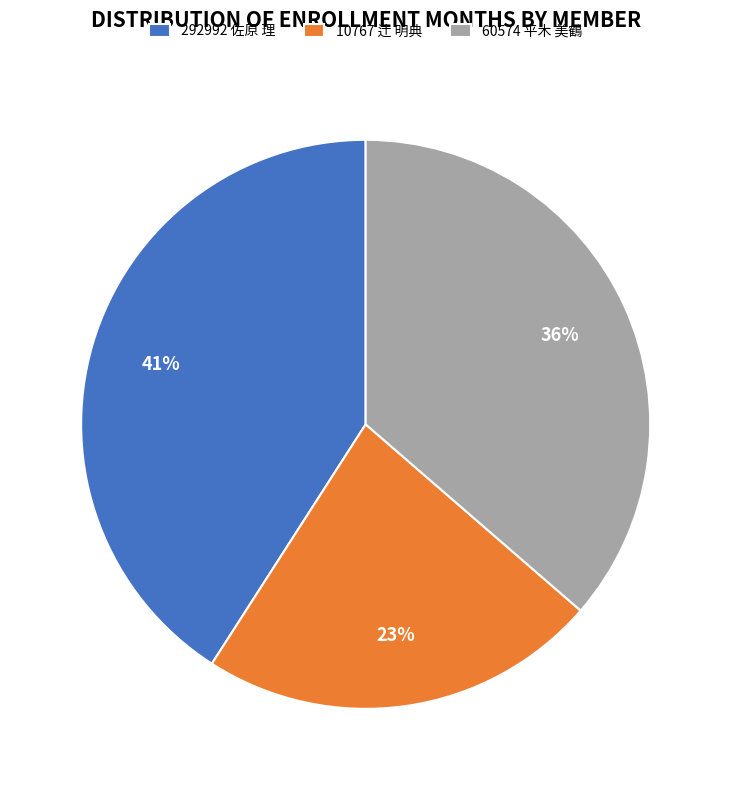

Which has a higher value, 10767 辻 明典 or 292992 佐原 理?

292992 佐原 理